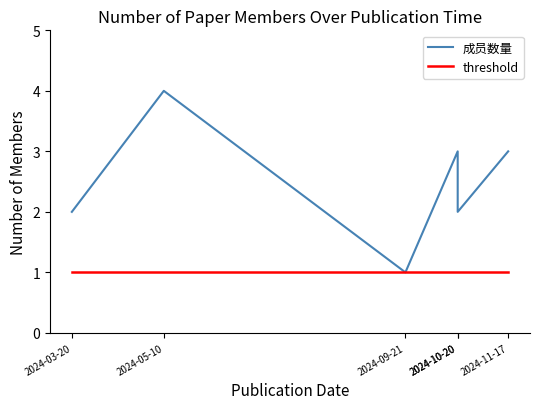

Reading left to right, what are all the values shown in this chart?

成员数量: 2024-03-20=2	2024-05-10=4	2024-09-21=1	2024-10-20=3	2024-10-20=2	2024-11-17=3
threshold: 2024-03-20=1	2024-05-10=1	2024-09-21=1	2024-10-20=1	2024-10-20=1	2024-11-17=1